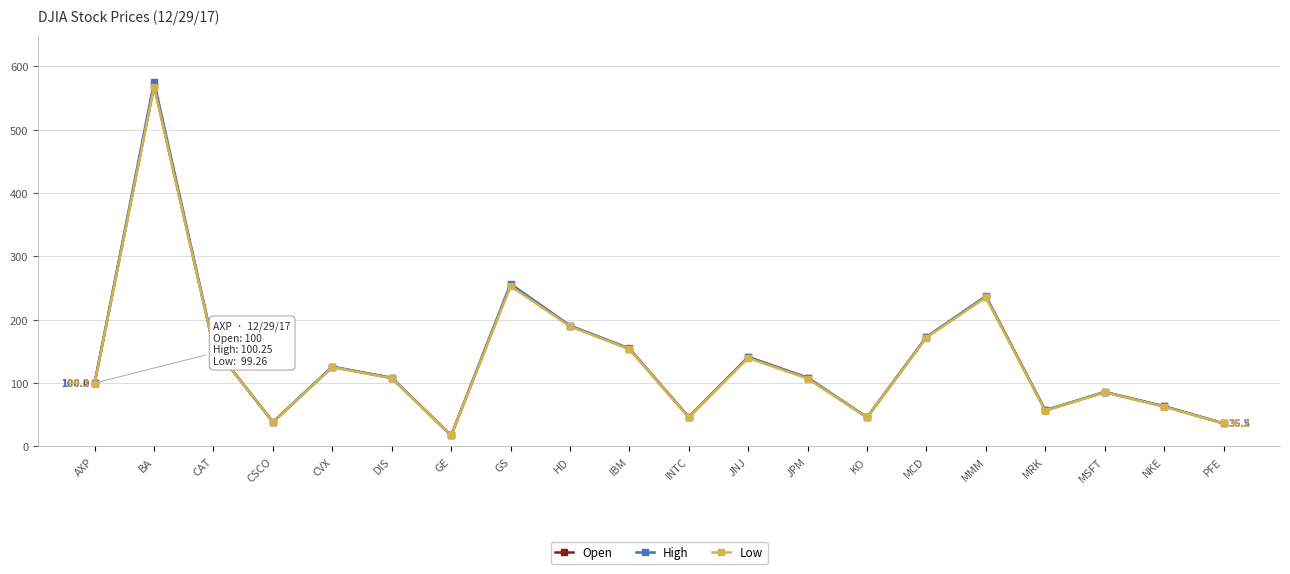

The value of Low at MRK is 56.3. True or false?

True